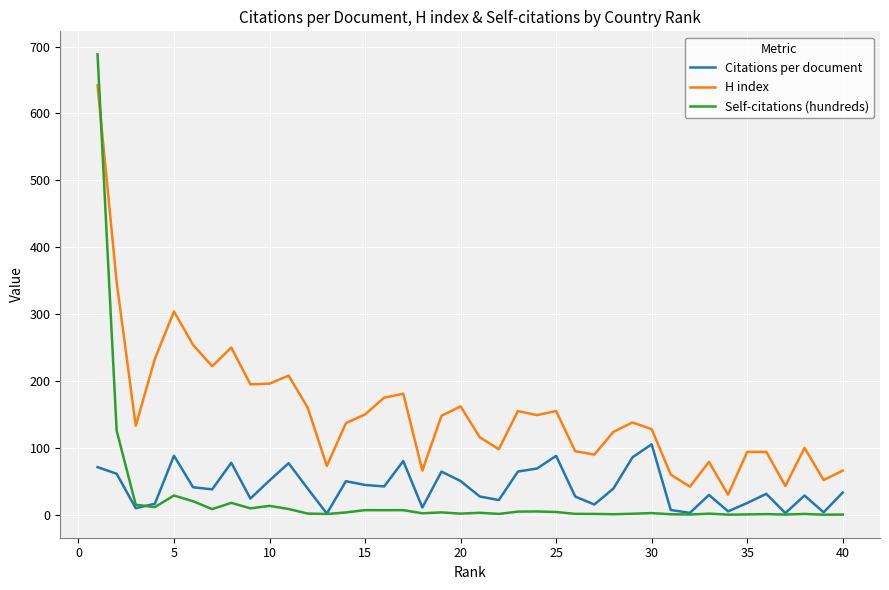

Which series has the largest range (max minus min)?

Self-citations (hundreds)